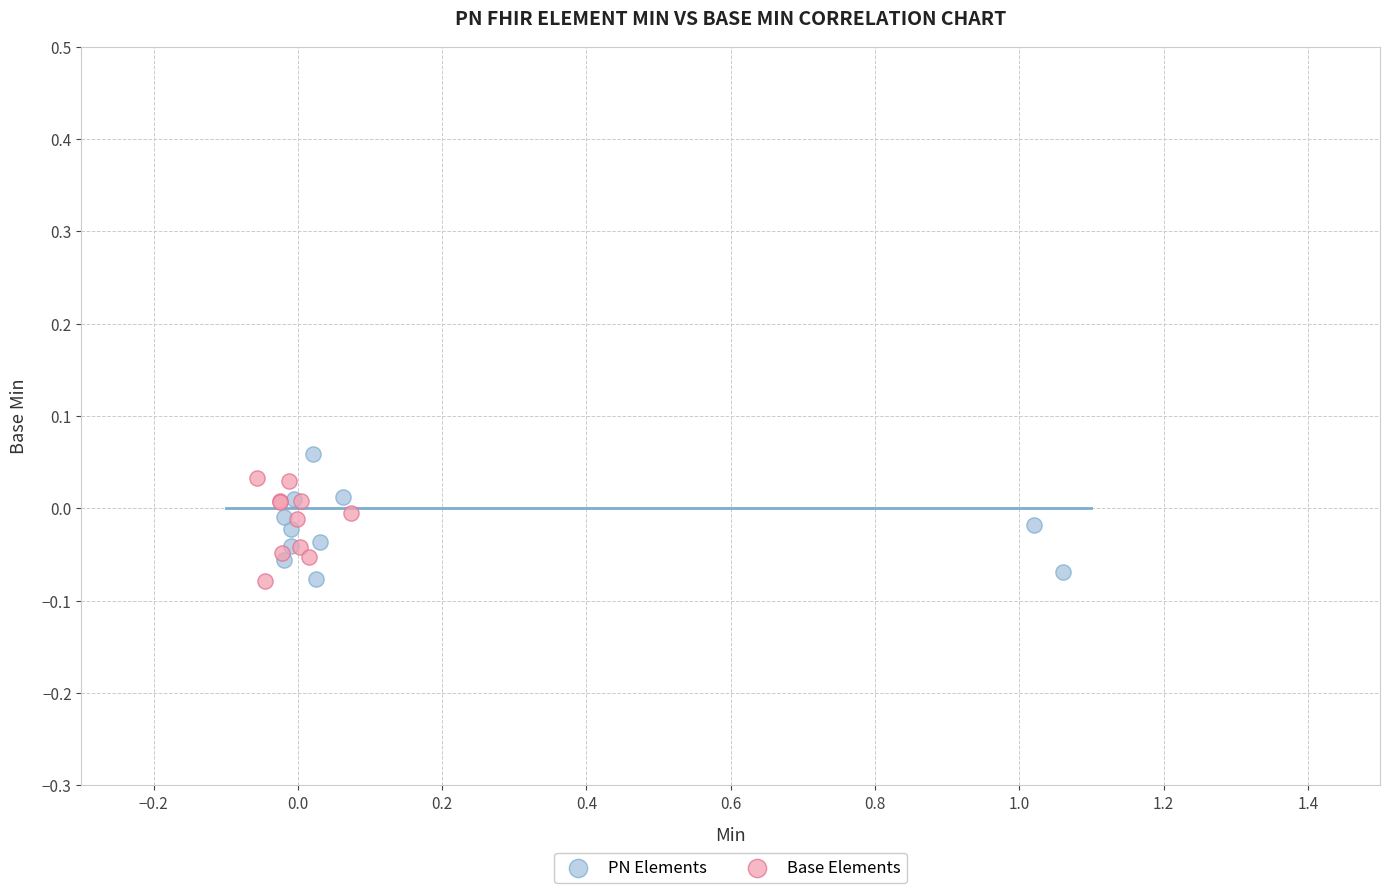

What are all the series names shown in the legend?

PN Elements, Base Elements